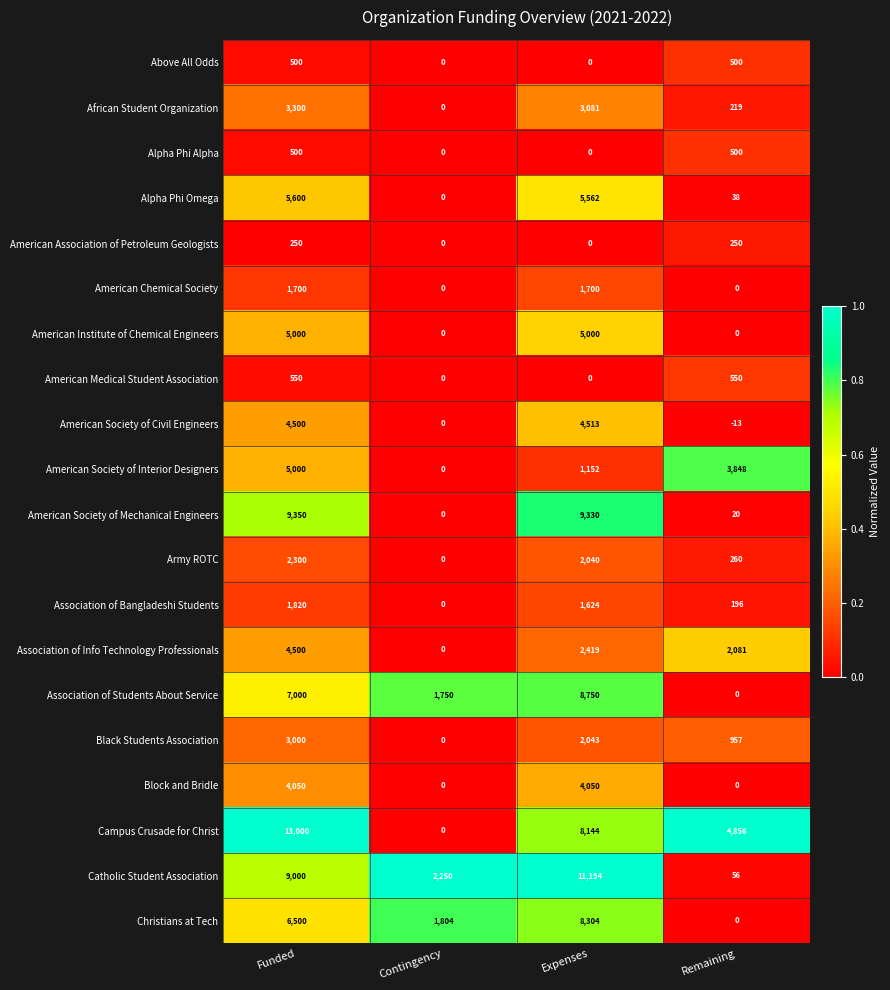

What is the difference between the maximum and minimum values in the Christians at Tech series?

8304